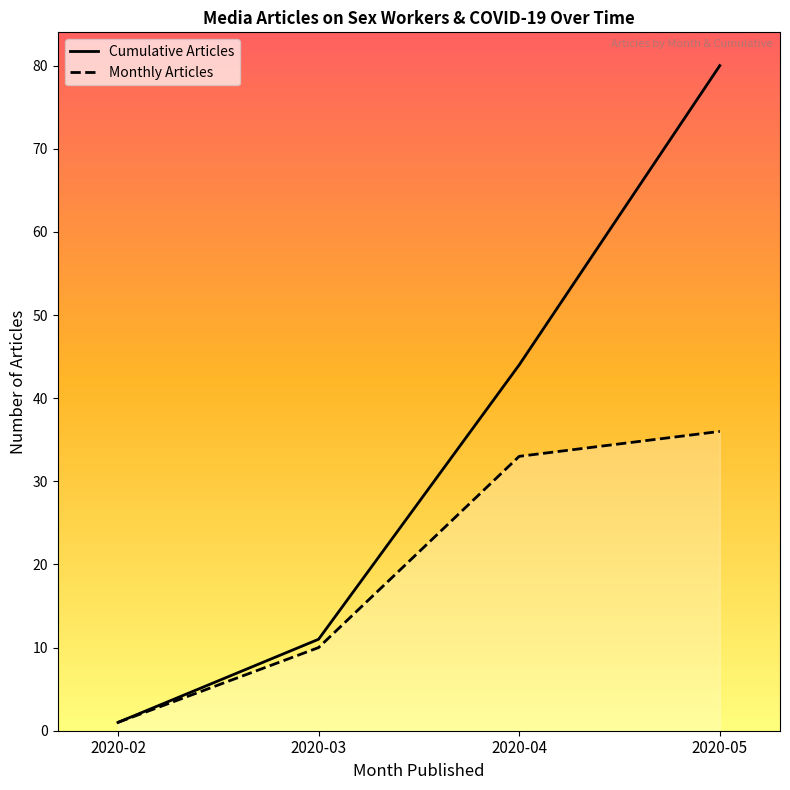

The Monthly Articles series shows 2 at 2020-02. True or false?

False